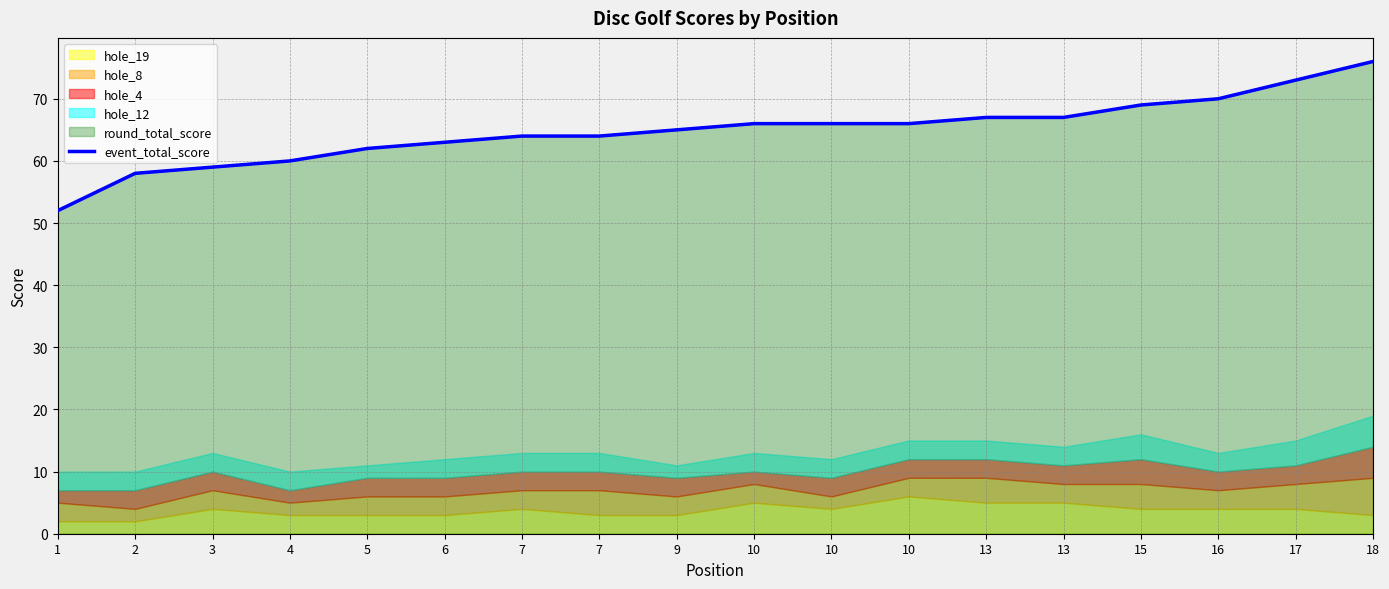

What is the greatest value displayed?

76